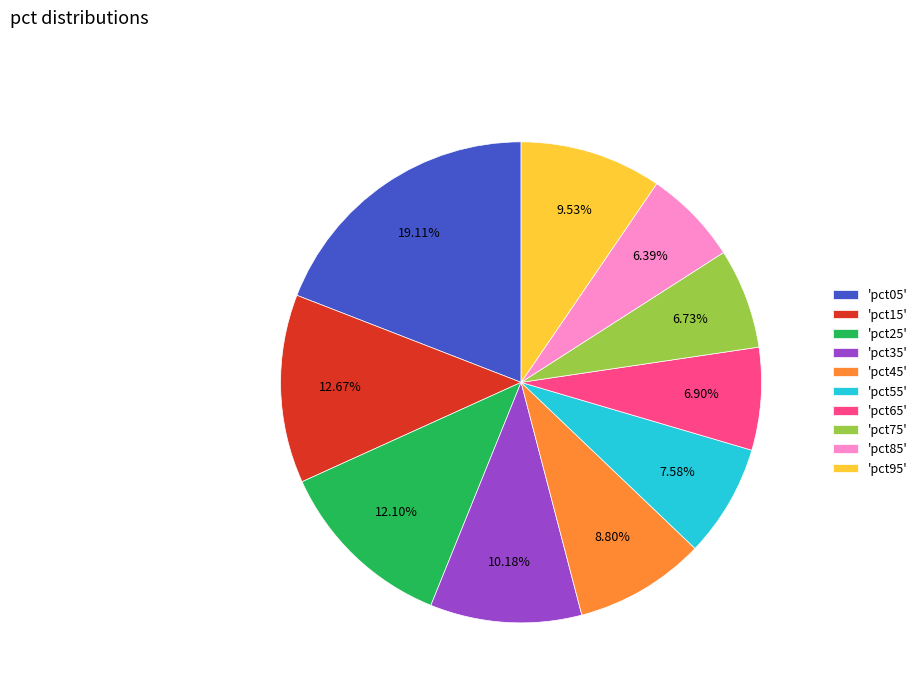

Is there any slice that represents more than half of the pie?

No